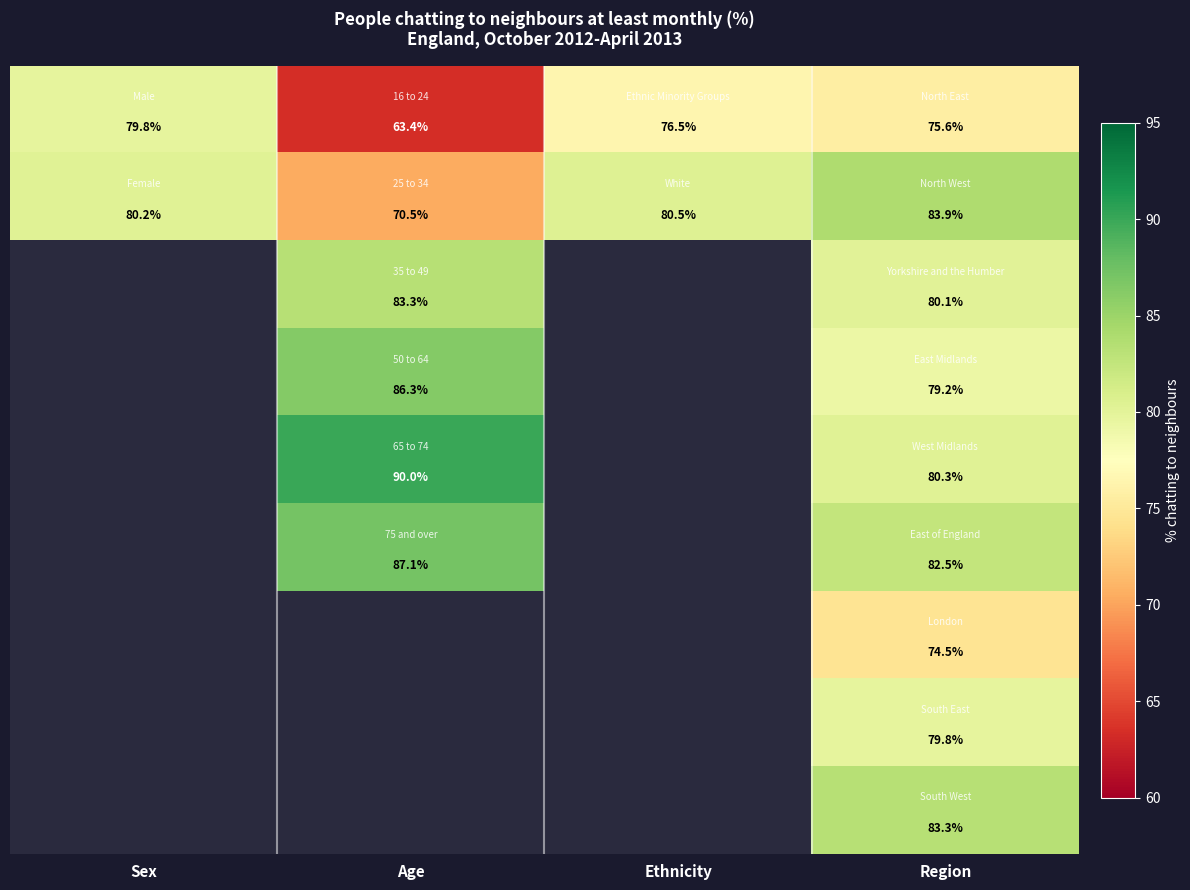

At which category is the sum across all series the highest?

Region